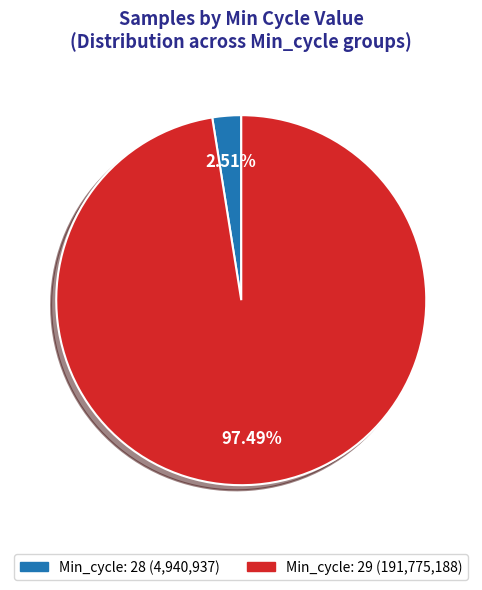

Is there any slice that represents more than half of the pie?

Yes